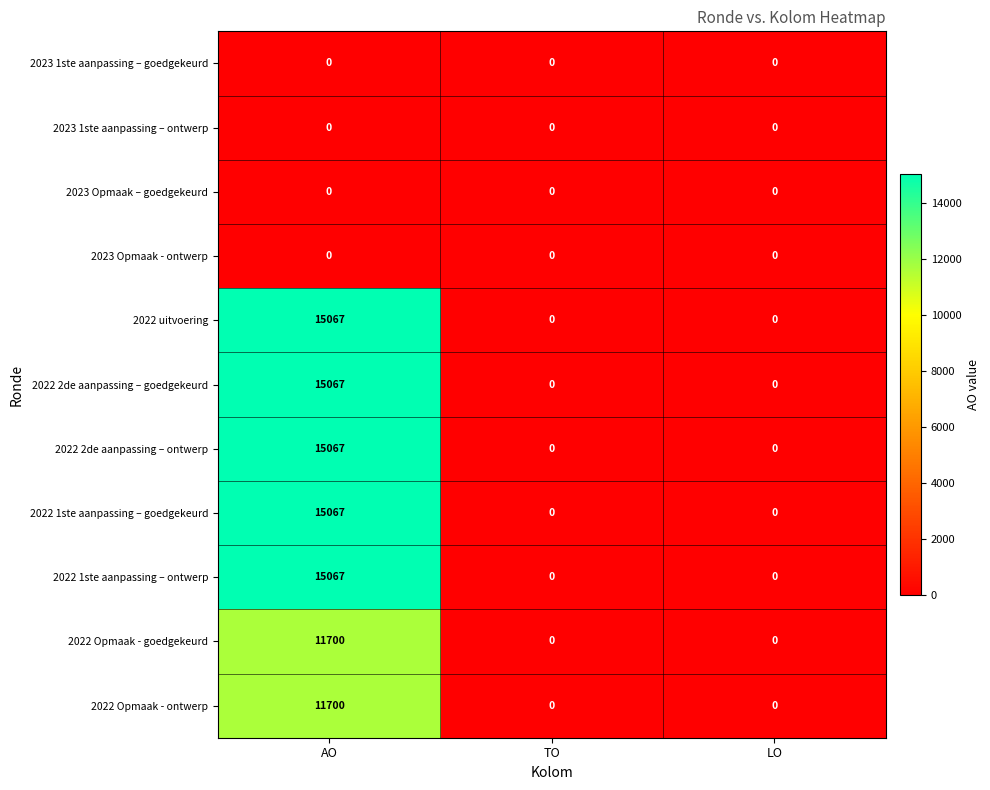

What is the greatest value displayed?

15067